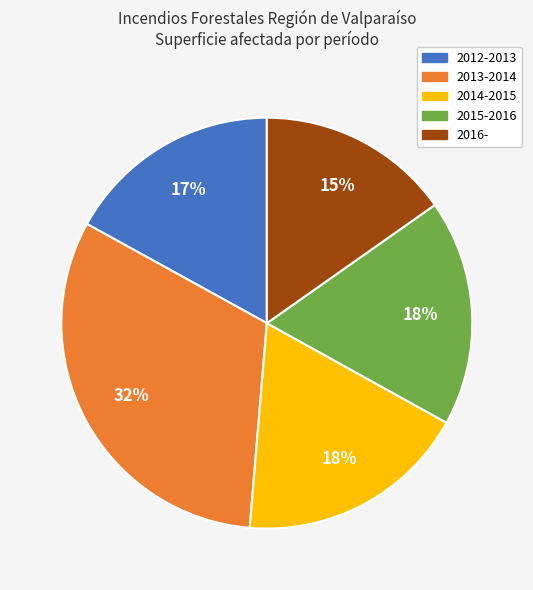

To the nearest percent, what is the average slice percentage?

20%